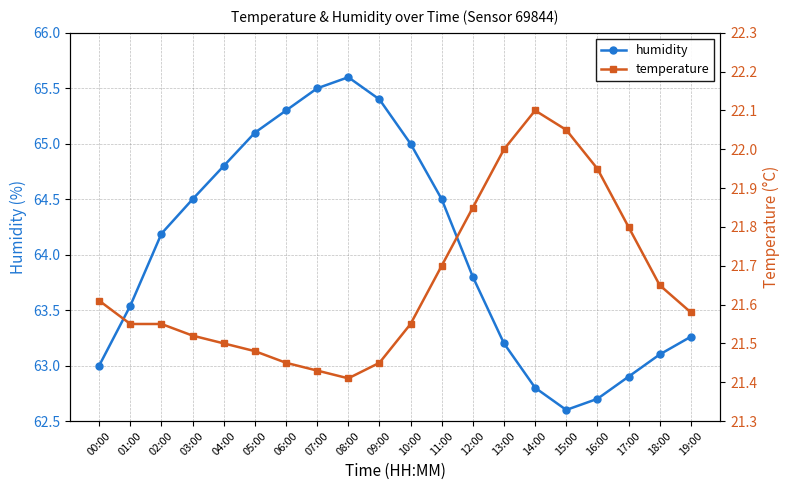

True or false: humidity and temperature cross at least once.

False